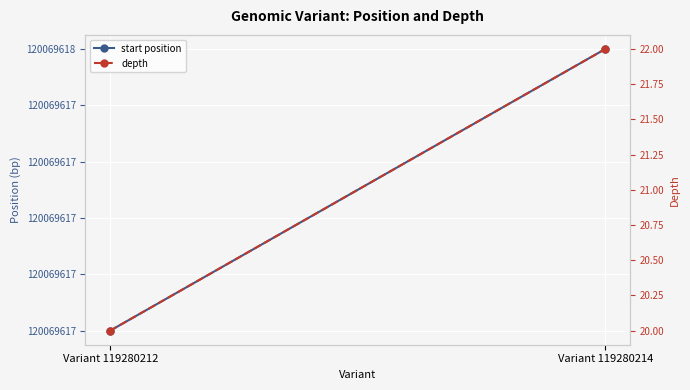

What is the highest value of the depth series?

22